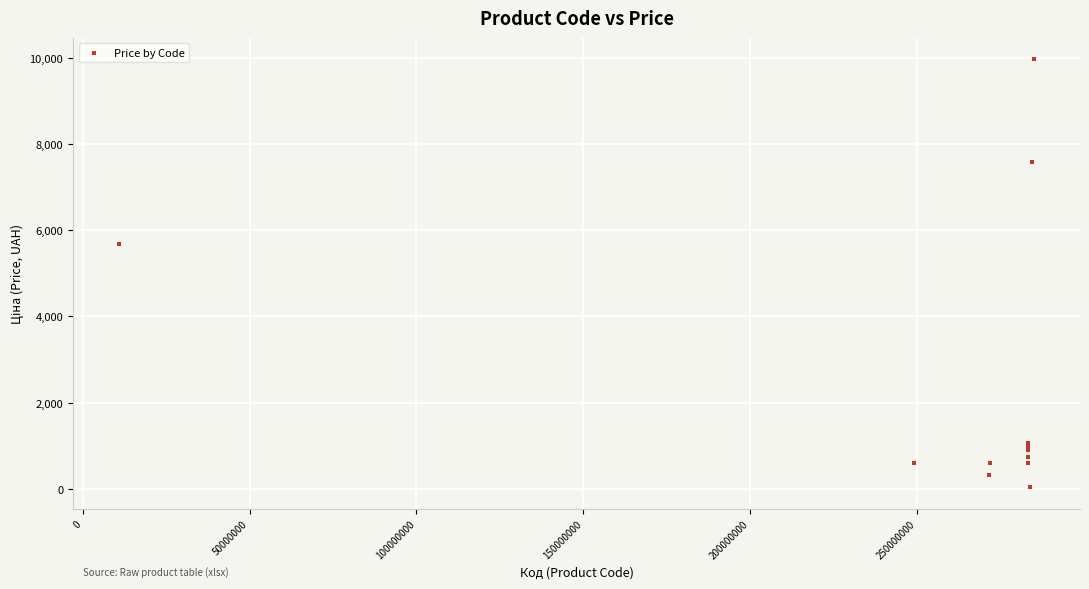

What Y value in the scatter plot is closest to 5003?

5673.8